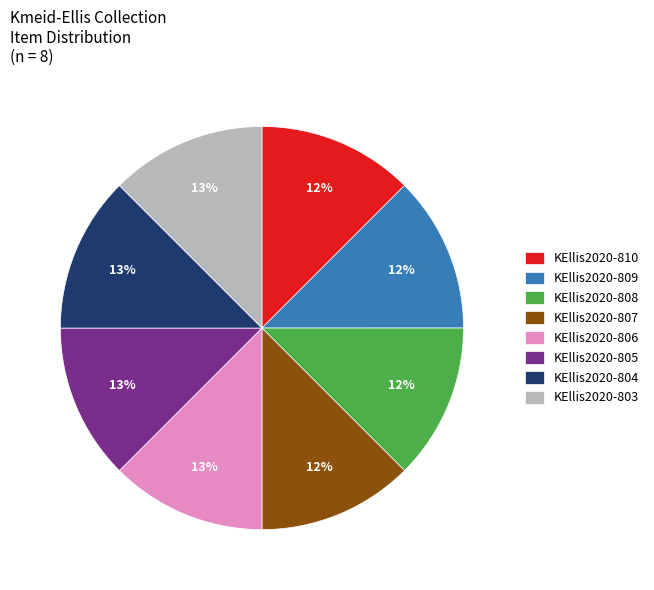

Approximately how many times larger is the value at KEllis2020-808 compared to KEllis2020-807?

1.0